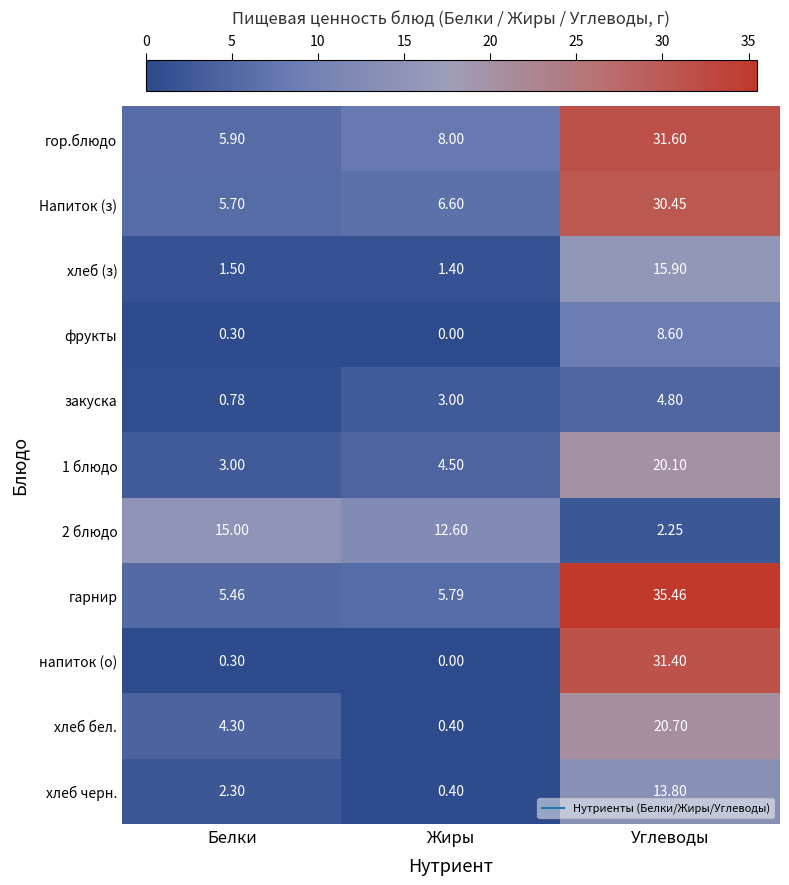

At which label is закуска closest to 2?

Жиры